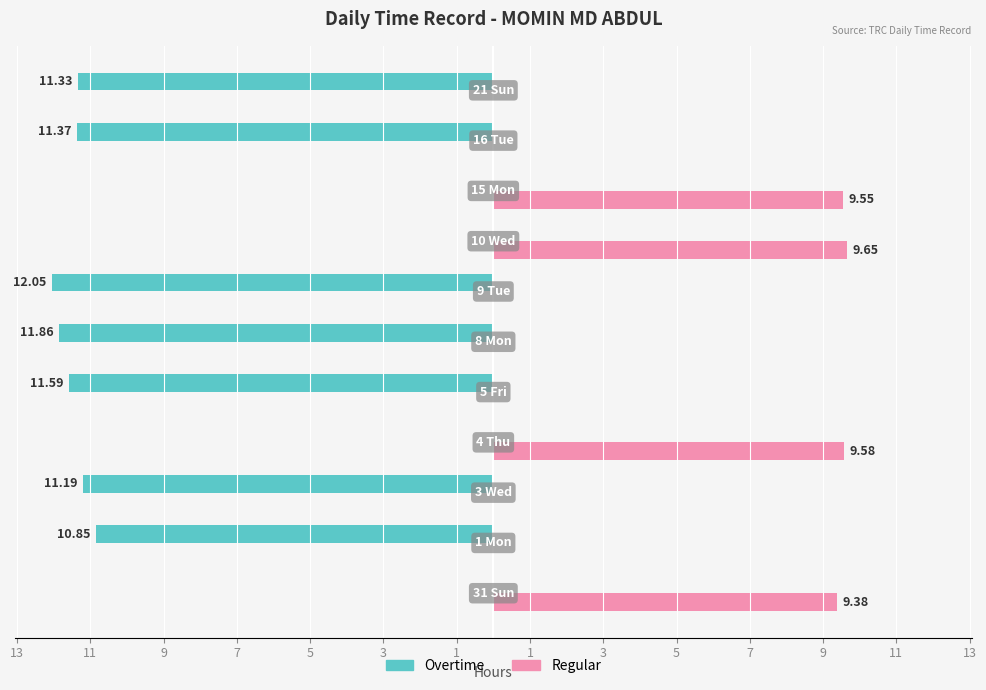

What is the label of the 5th bar from the right?

1